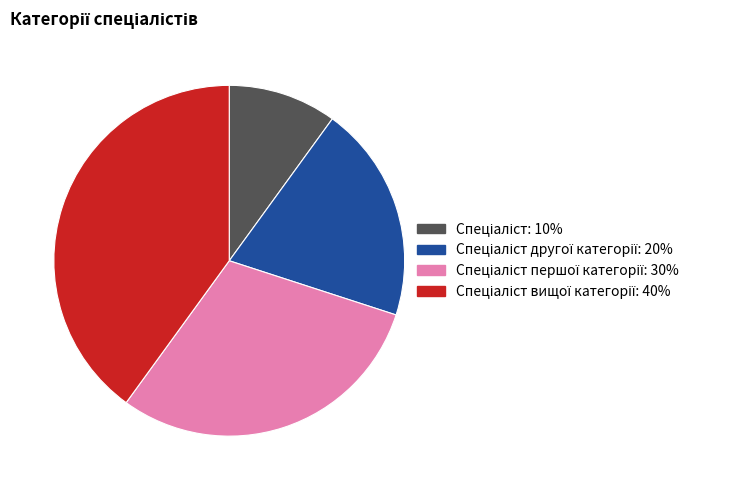

Is there a majority slice in this chart?

No